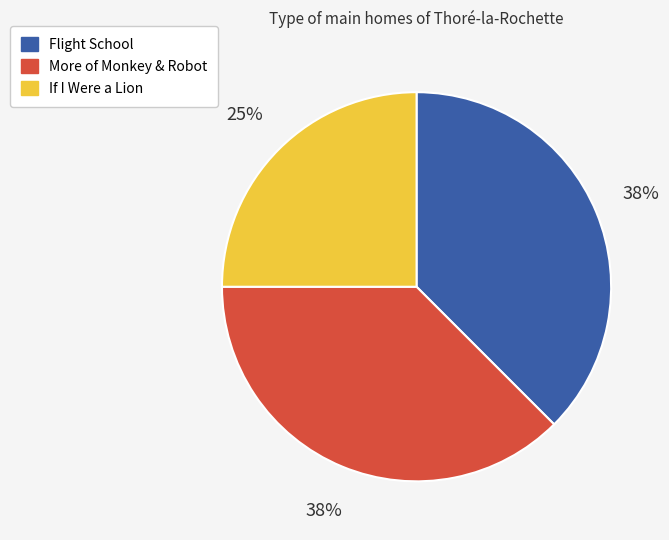

What percentage is the If I Were a Lion slice, to the nearest percent?

25%